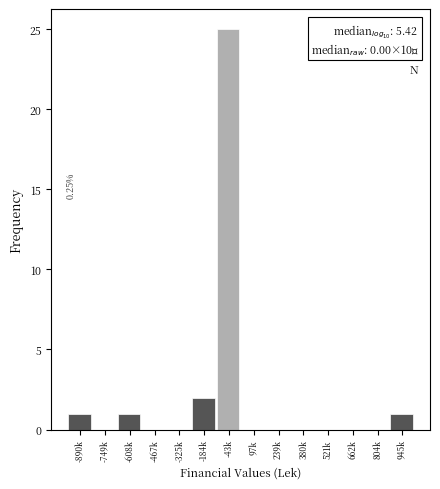

Reading left to right, what are all the values shown in this chart?

-890k=1	-749k=0	-608k=1	-467k=0	-325k=0	-184k=2	-43k=25	97k=0	239k=0	380k=0	521k=0	662k=0	804k=0	945k=1